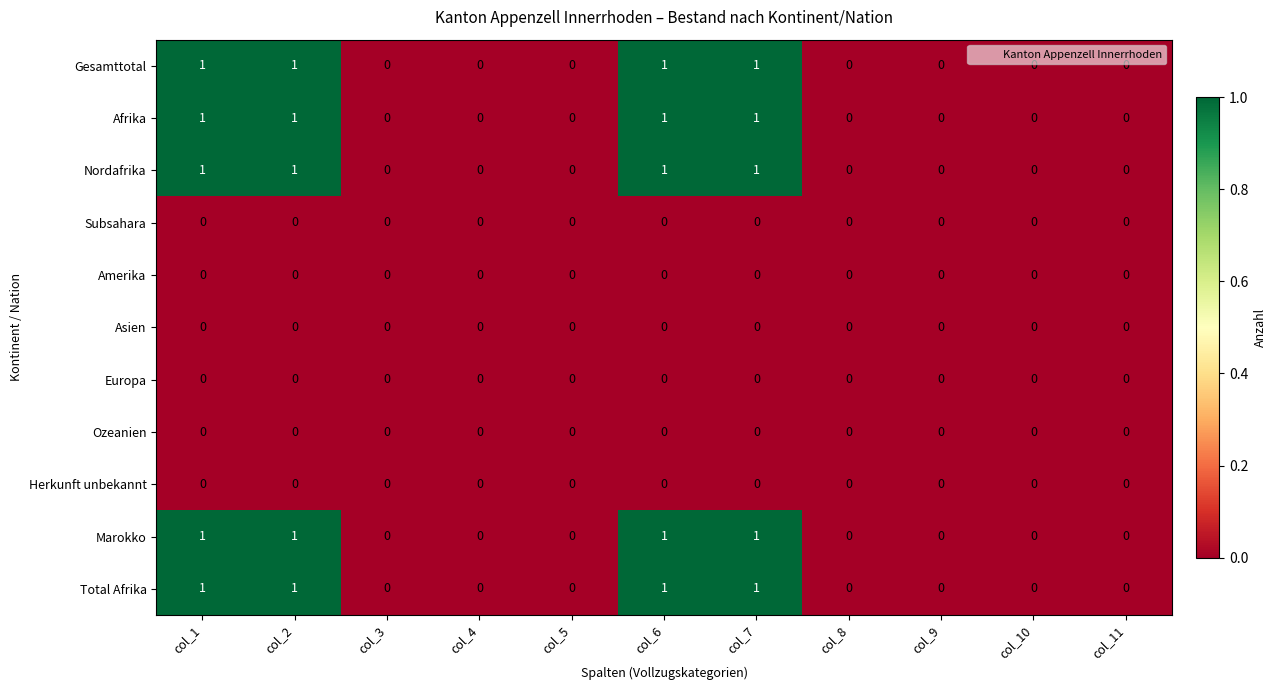

Count the Nordafrika values in the range 0 to 1.

11